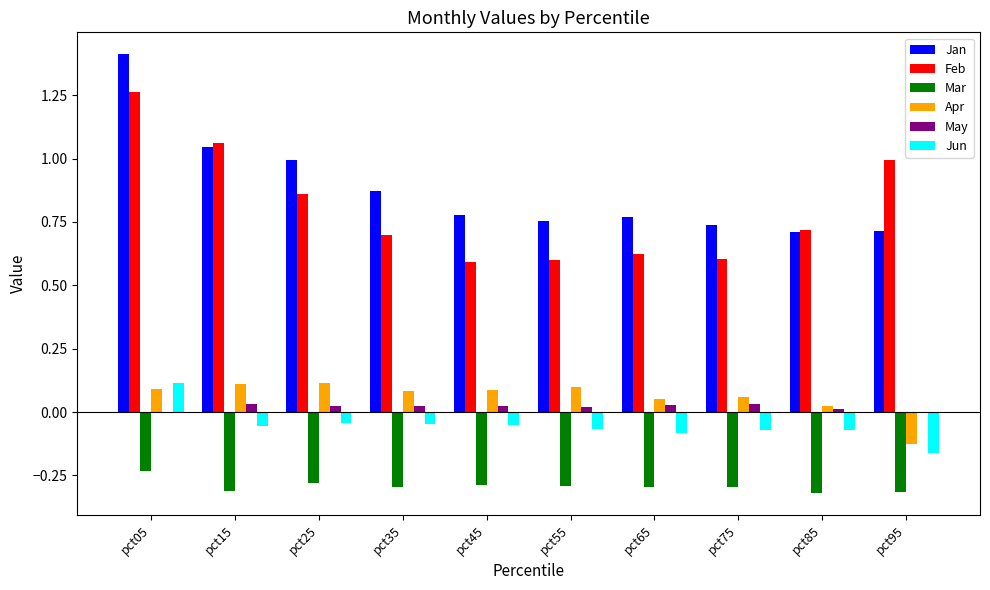

The value of Jun at pct05 is 0.0. True or false?

False